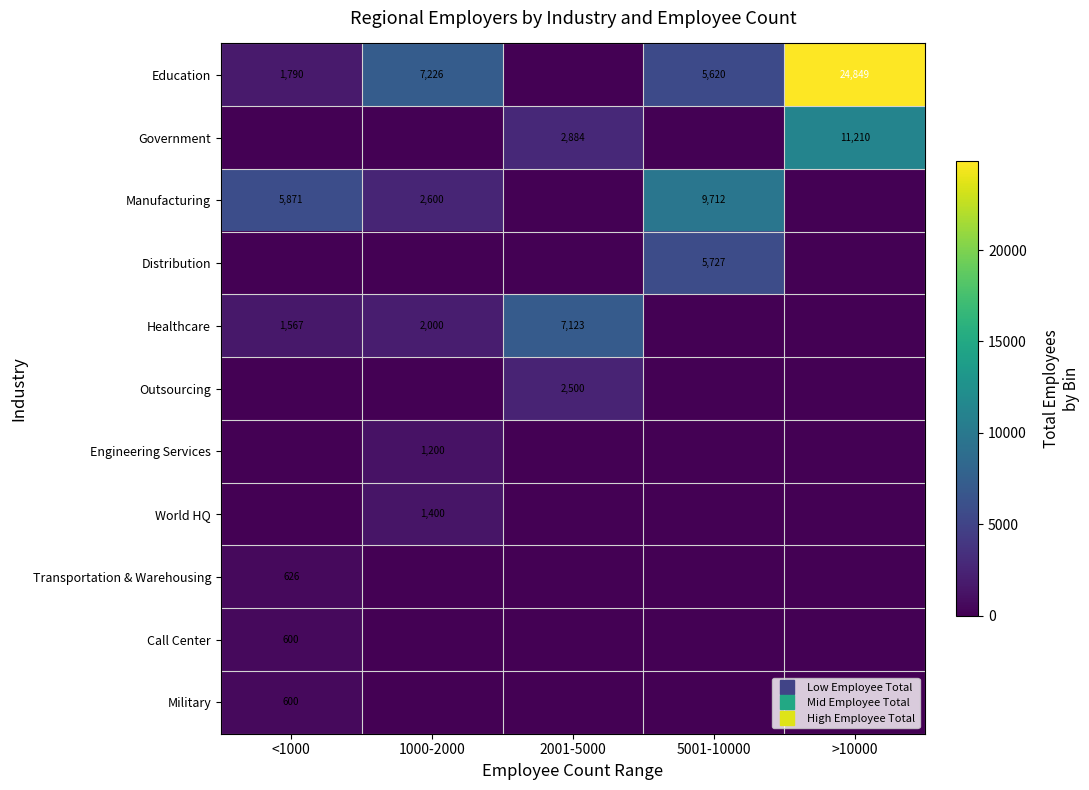

Which has a higher value, 1000-2000 or <1000?

1000-2000